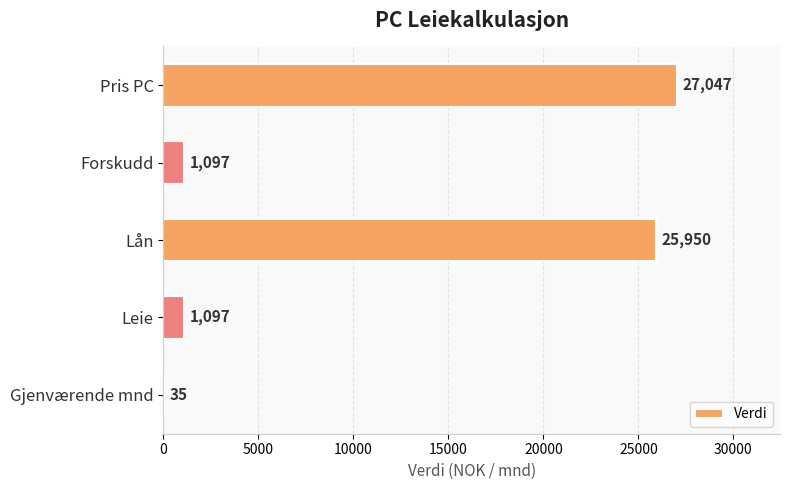

What is the greatest value displayed?

27047